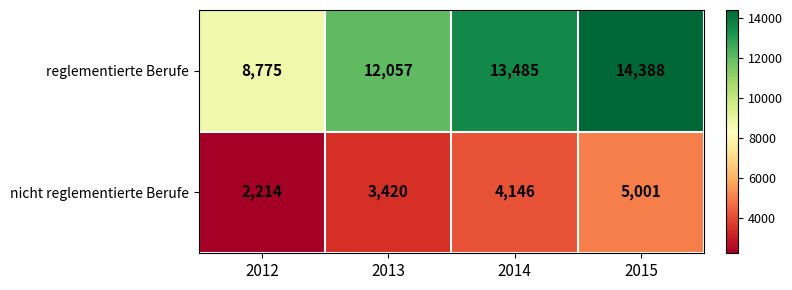

At how many categories does at least one series exceed 6786?

4